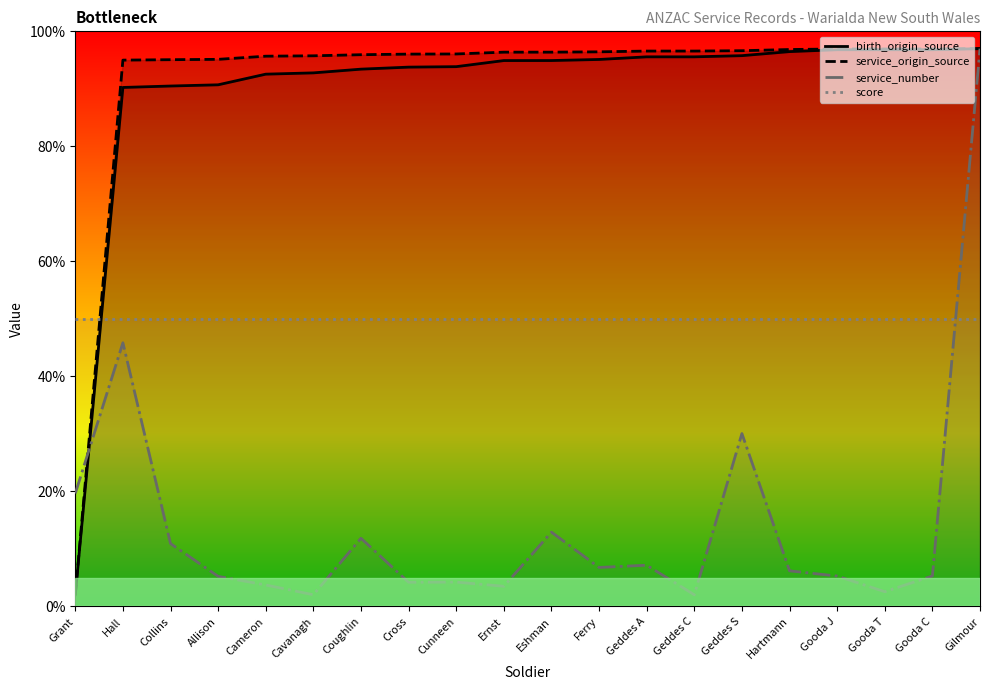

What are all the series names shown in the legend?

birth_origin_source, service_origin_source, service_number, score